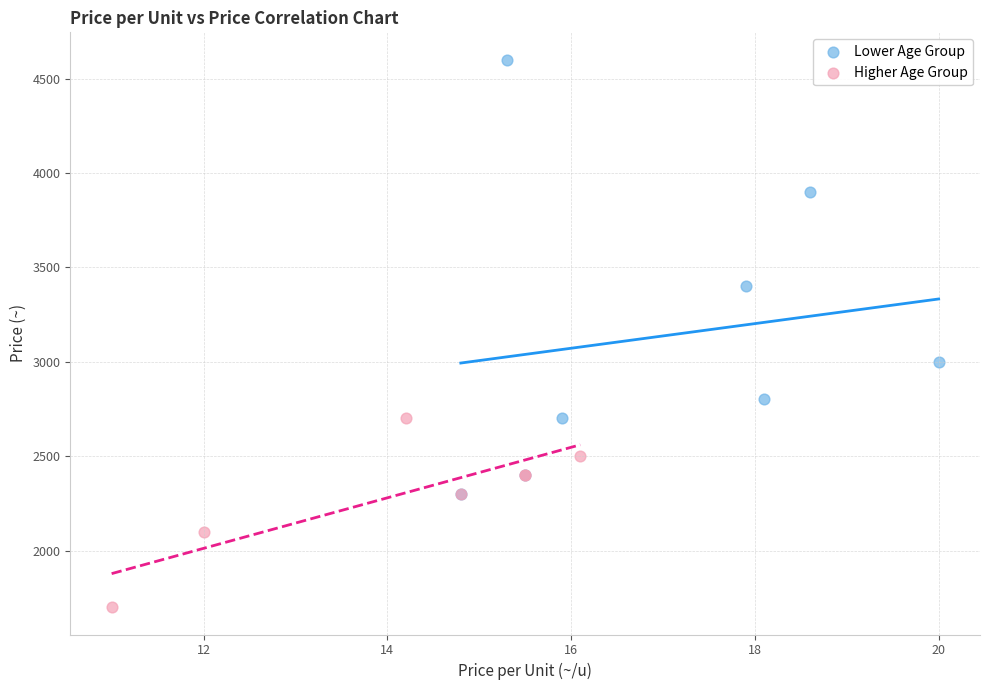

Which series has the largest Y range (max minus min)?

Lower Age Group